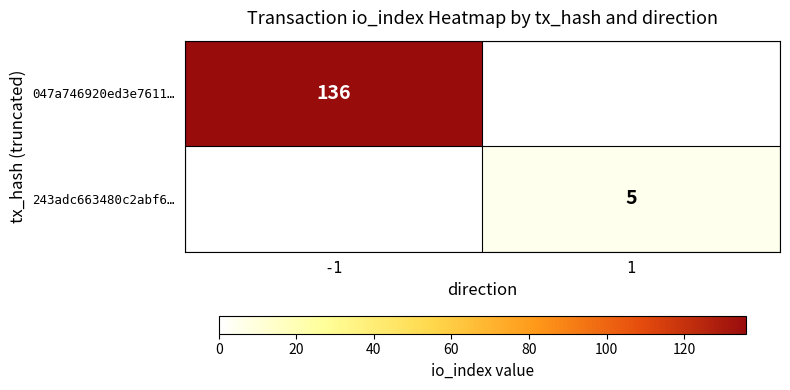

At which category is the sum across all series the highest?

-1